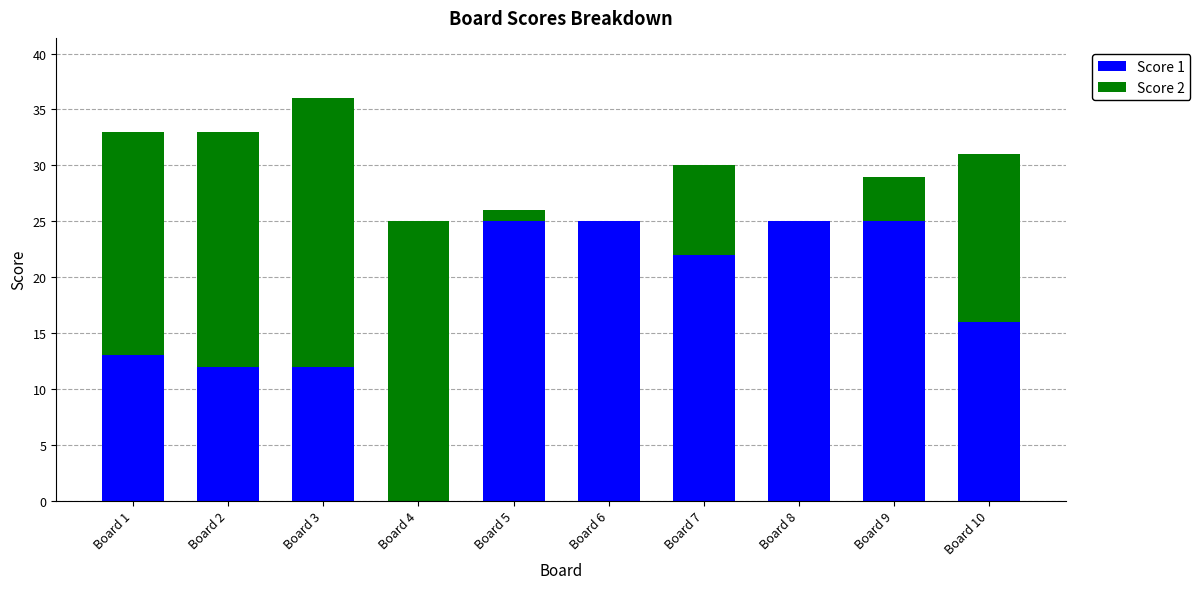

Reading left to right, transcribe the values for Score 1.

Board 1=13	Board 2=12	Board 3=12	Board 4=0	Board 5=25	Board 6=25	Board 7=22	Board 8=25	Board 9=25	Board 10=16